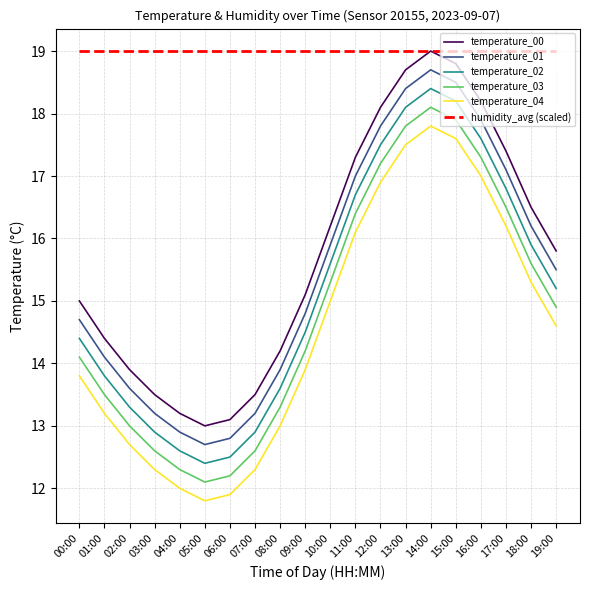

Where is the first local minimum for temperature_03?

05:00